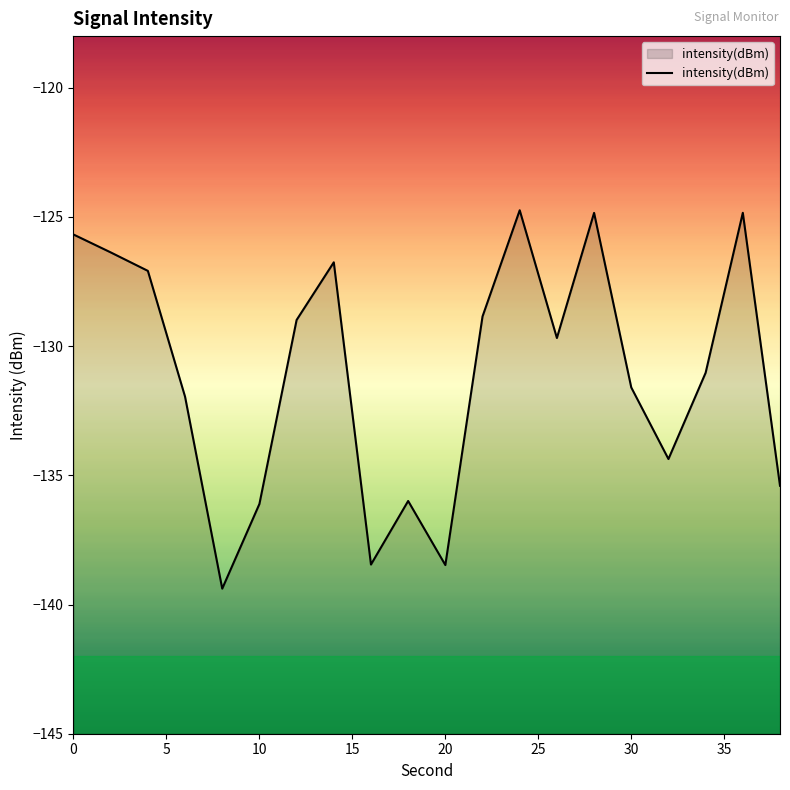

How many points are lower than both their immediate neighbors (excluding endpoints)?

5